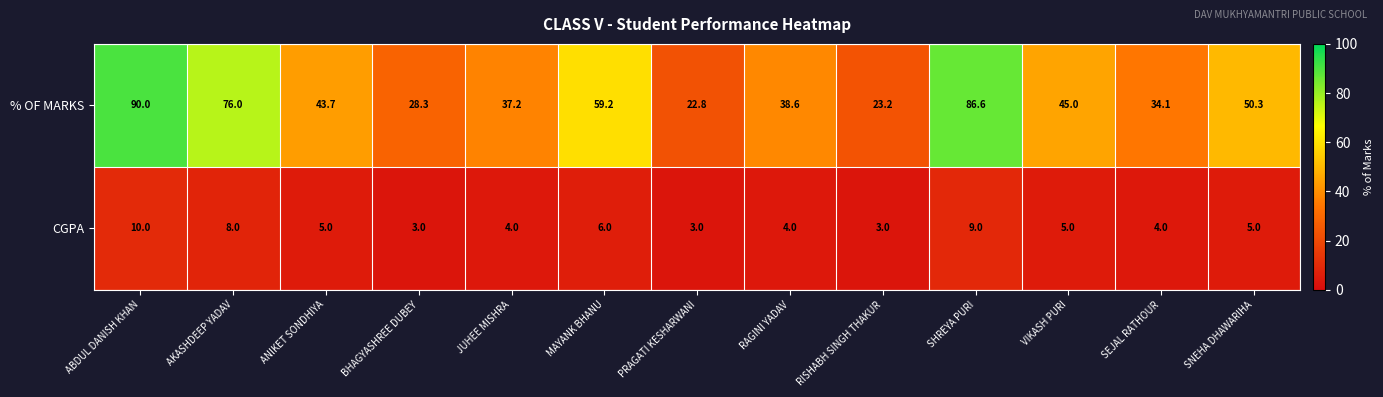

At AKASHDEEP YADAV, list the series in order from largest to smallest.

% OF MARKS, CGPA